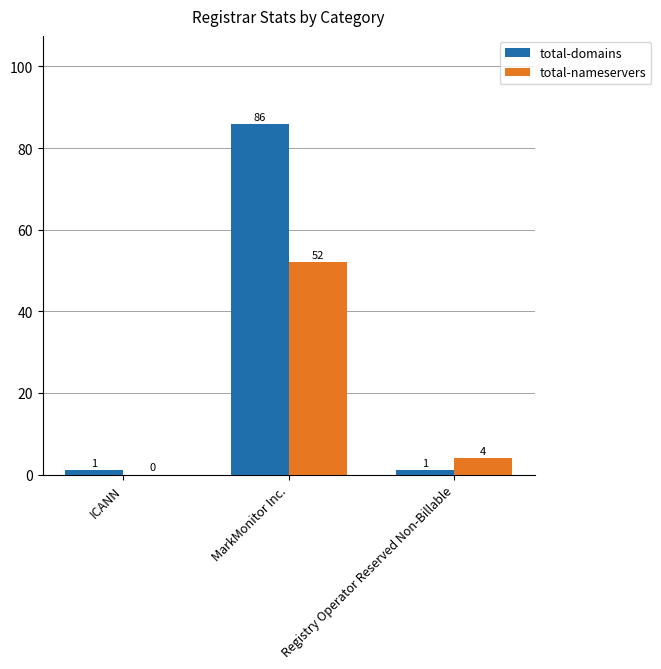

How many groups of bars are there?

3